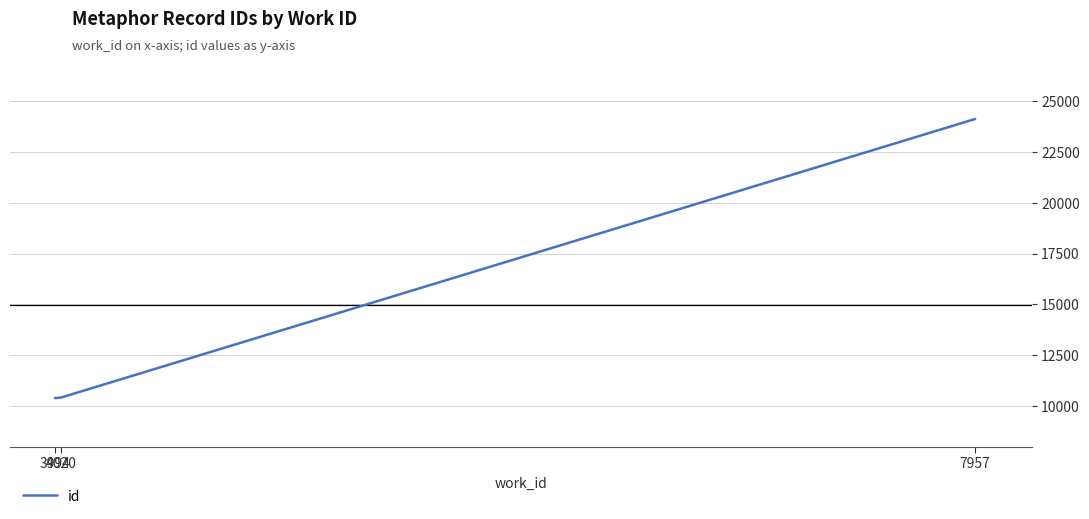

What is the smallest value displayed?

10385